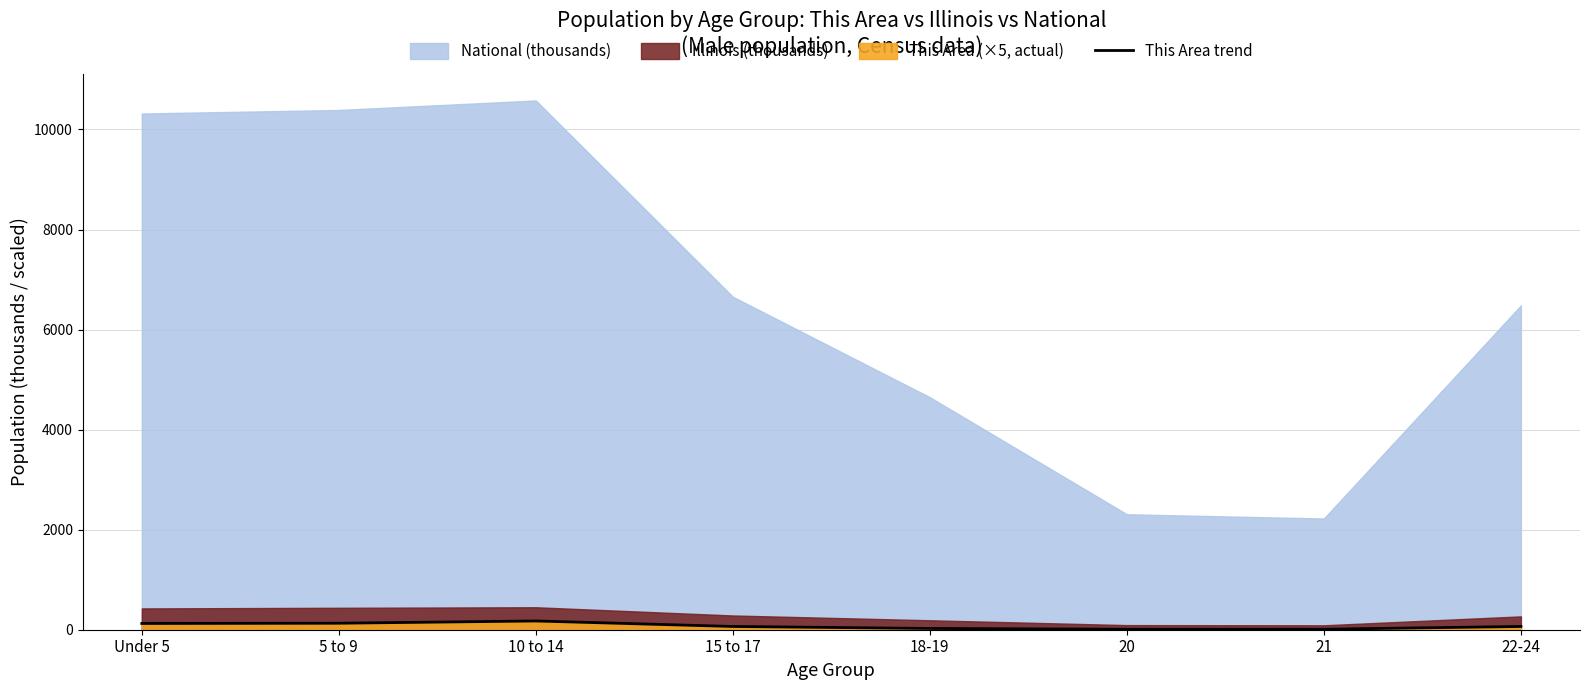

Does the chart have visible grid lines?

Yes